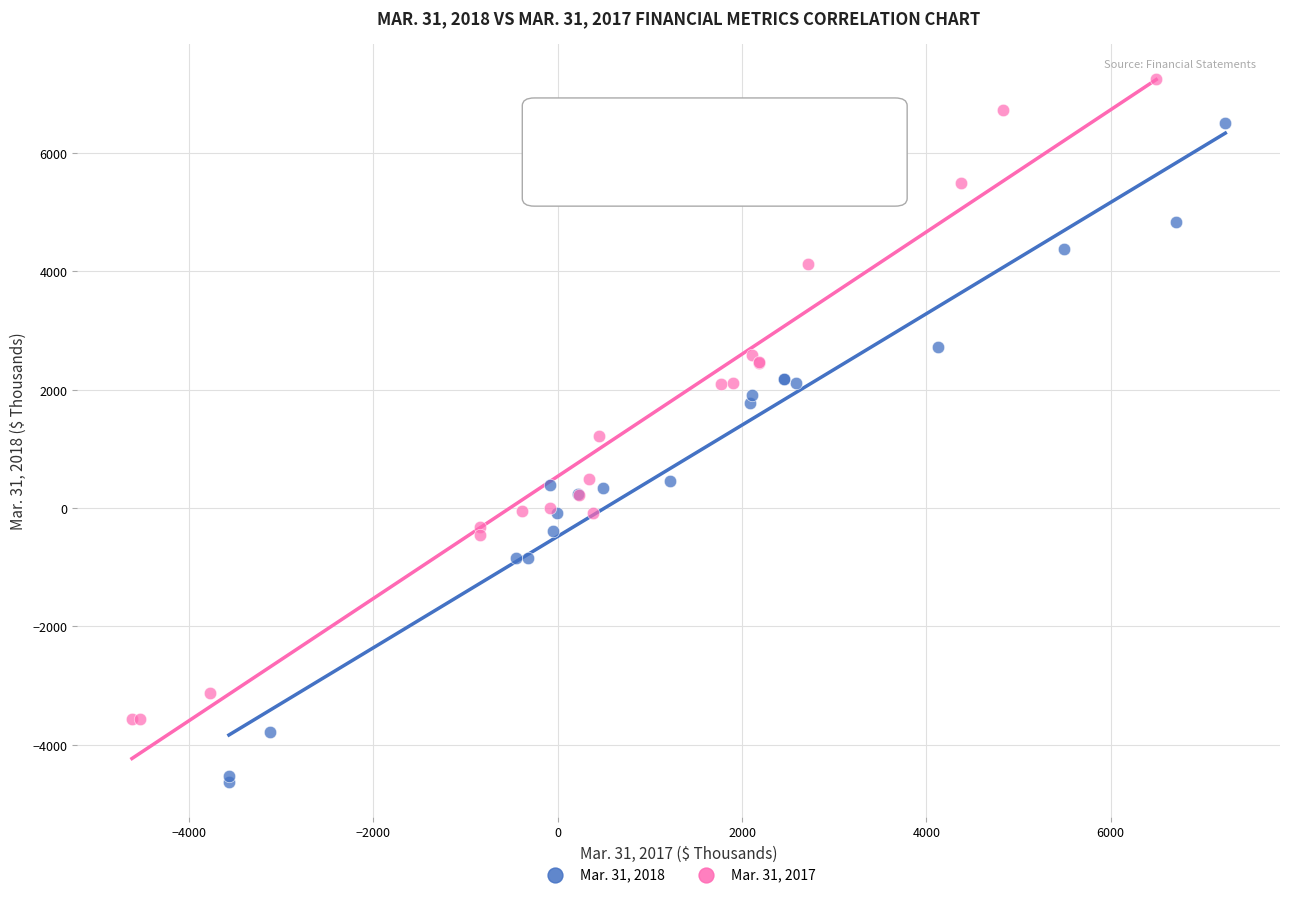

Which series has the widest spread of Y values?

Mar. 31, 2018